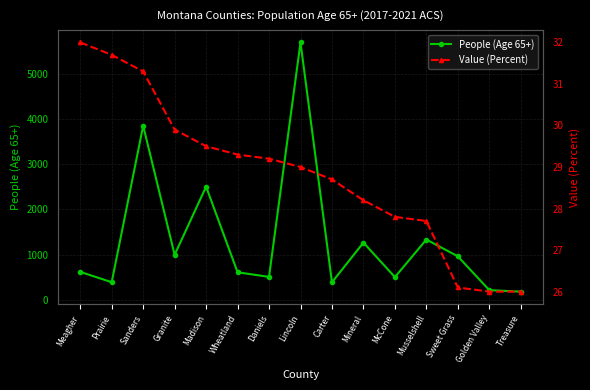

Reading left to right, extract all data points from this chart.

People (Age 65+): Meagher=618.0	Prairie=389.0	Sanders=3853.0	Granite=997.0	Madison=2505.0	Wheatland=609.0	Daniels=507.0	Lincoln=5700.0	Carter=387.0	Mineral=1266.0	McCone=502.0	Musselshell=1334.0	Sweet Grass=962.0	Golden Valley=213.0	Treasure=180.0
Value (Percent): Meagher=32.0	Prairie=31.7	Sanders=31.3	Granite=29.9	Madison=29.5	Wheatland=29.3	Daniels=29.2	Lincoln=29.0	Carter=28.7	Mineral=28.2	McCone=27.8	Musselshell=27.7	Sweet Grass=26.1	Golden Valley=26.0	Treasure=26.0